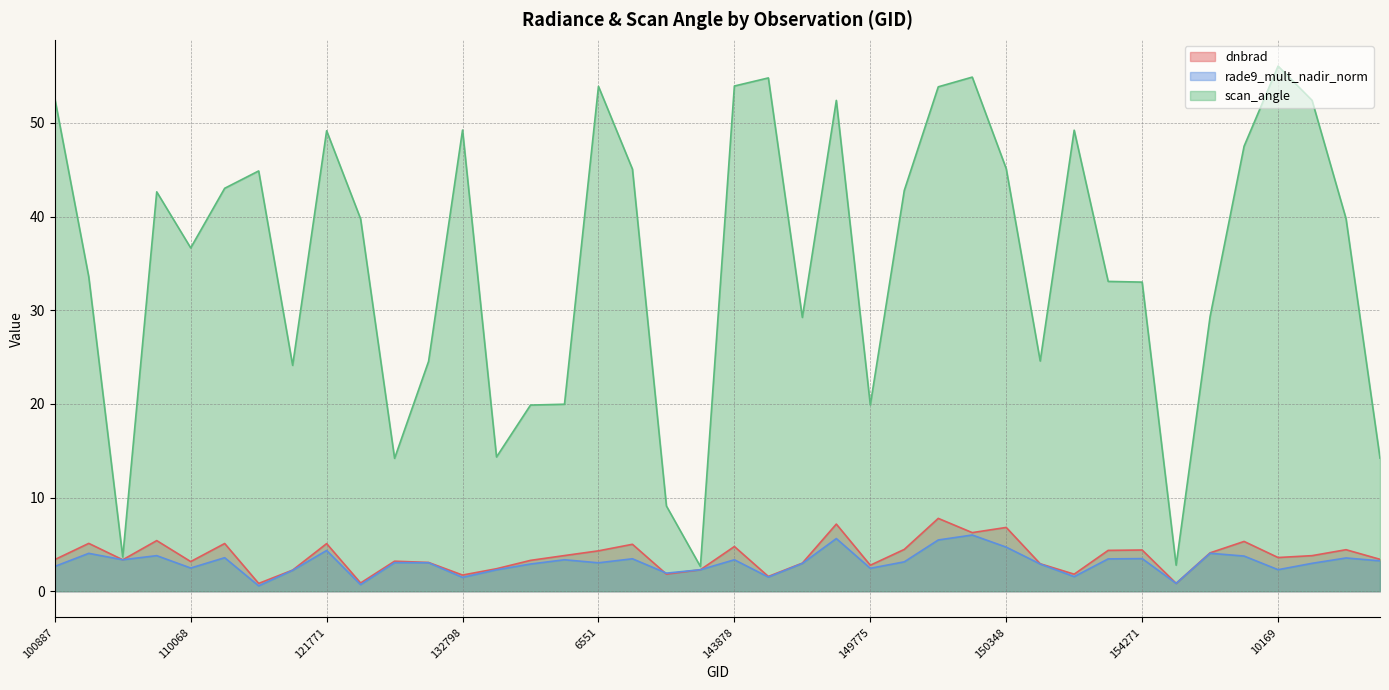

What is the value of the dnbrad point at the 16th from the left?

3.8